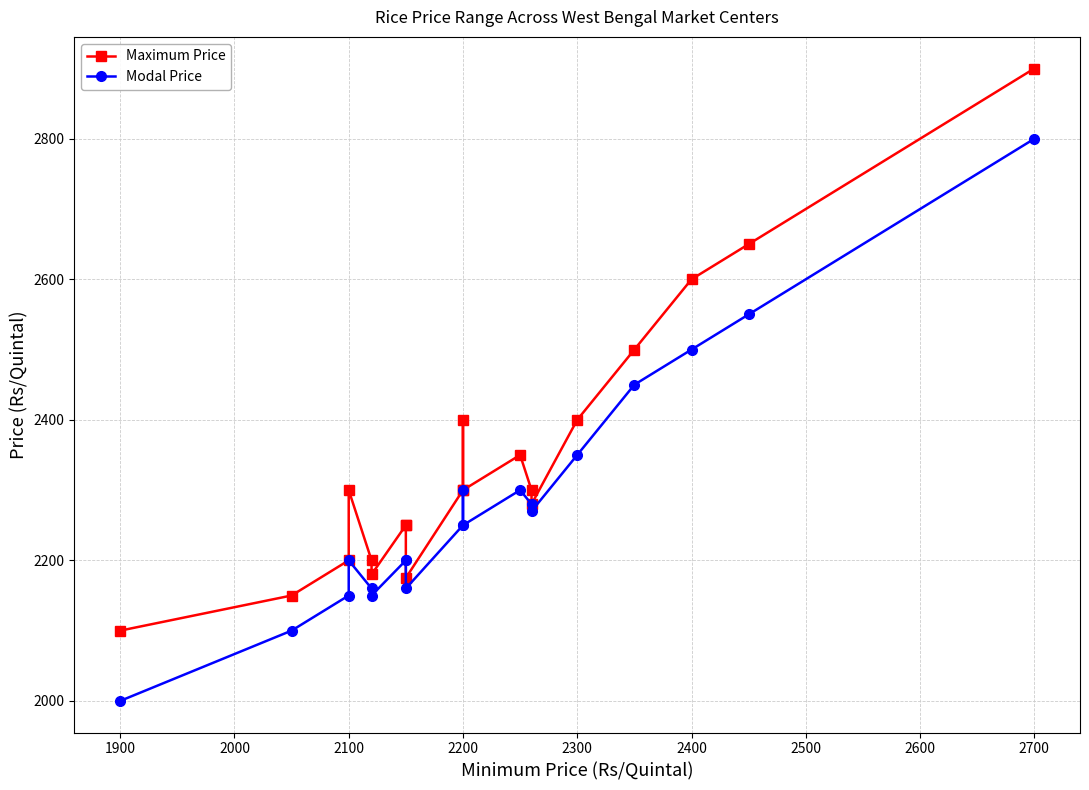

Rank the series at 2300 from lowest to highest value.

Modal Price, Maximum Price